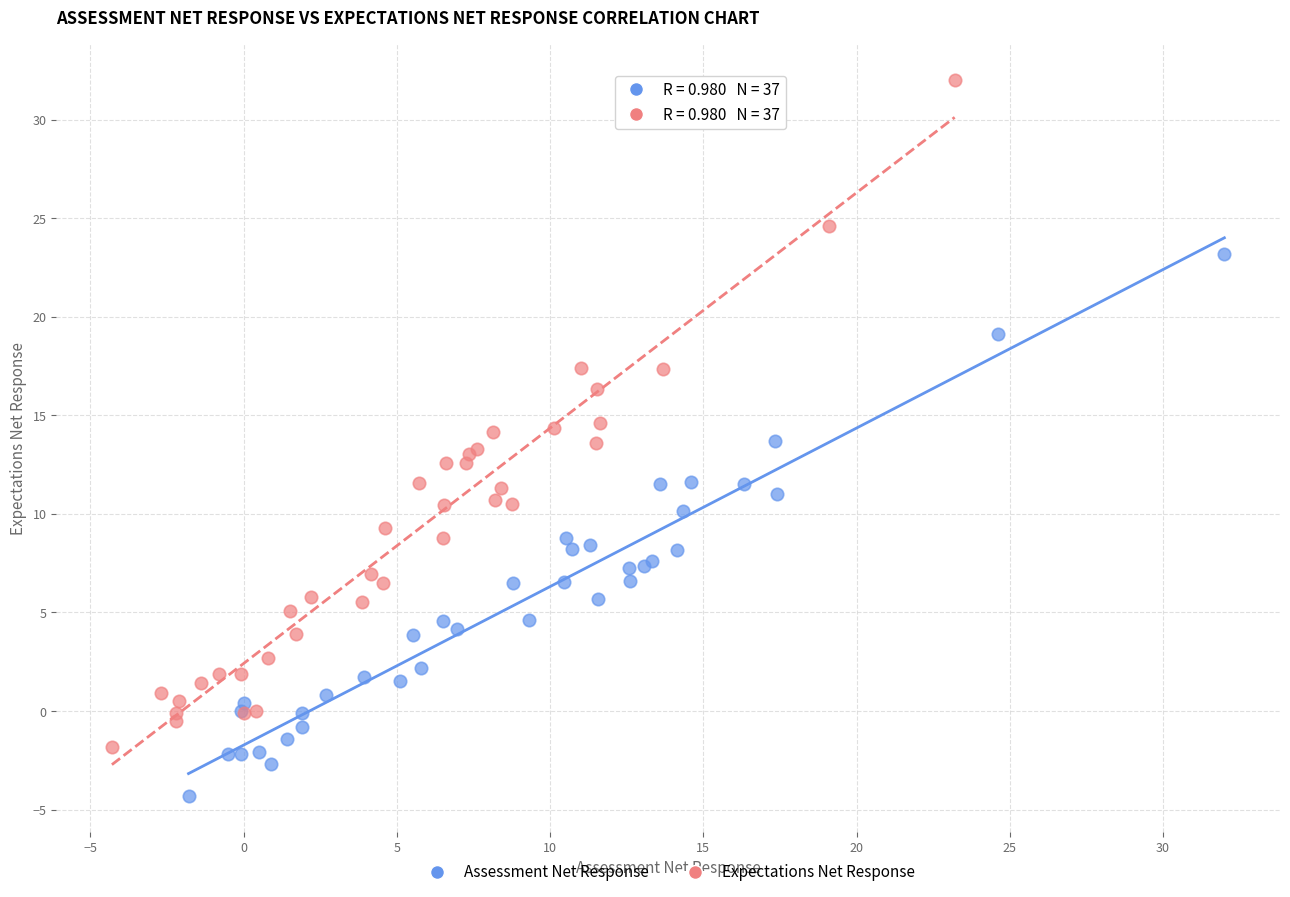

Which series reaches the maximum Y coordinate?

Expectations Net Response